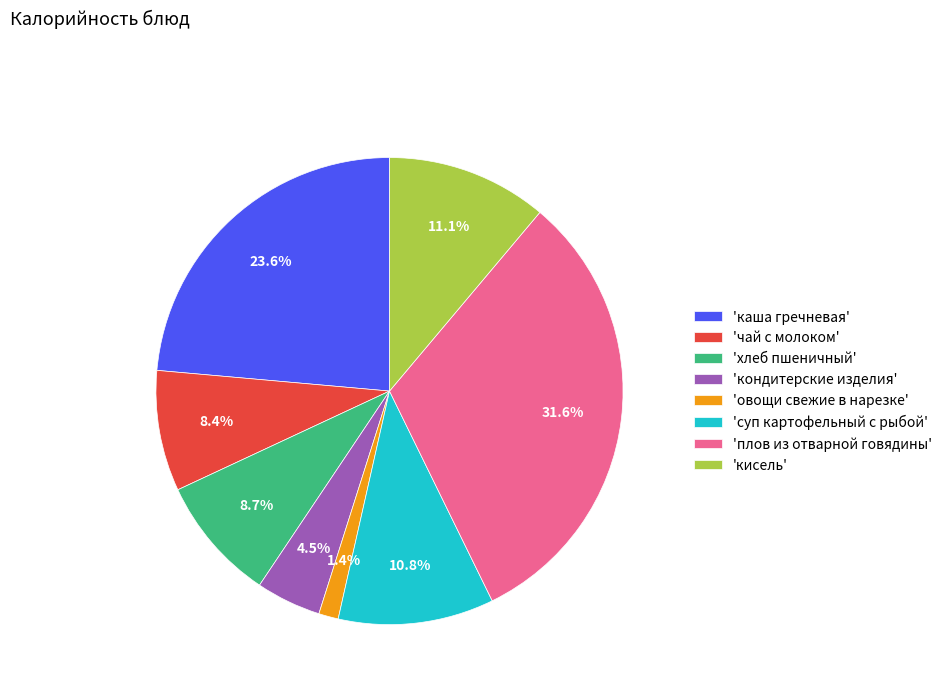

Which slice is the smallest?

'овощи свежие в нарезке'